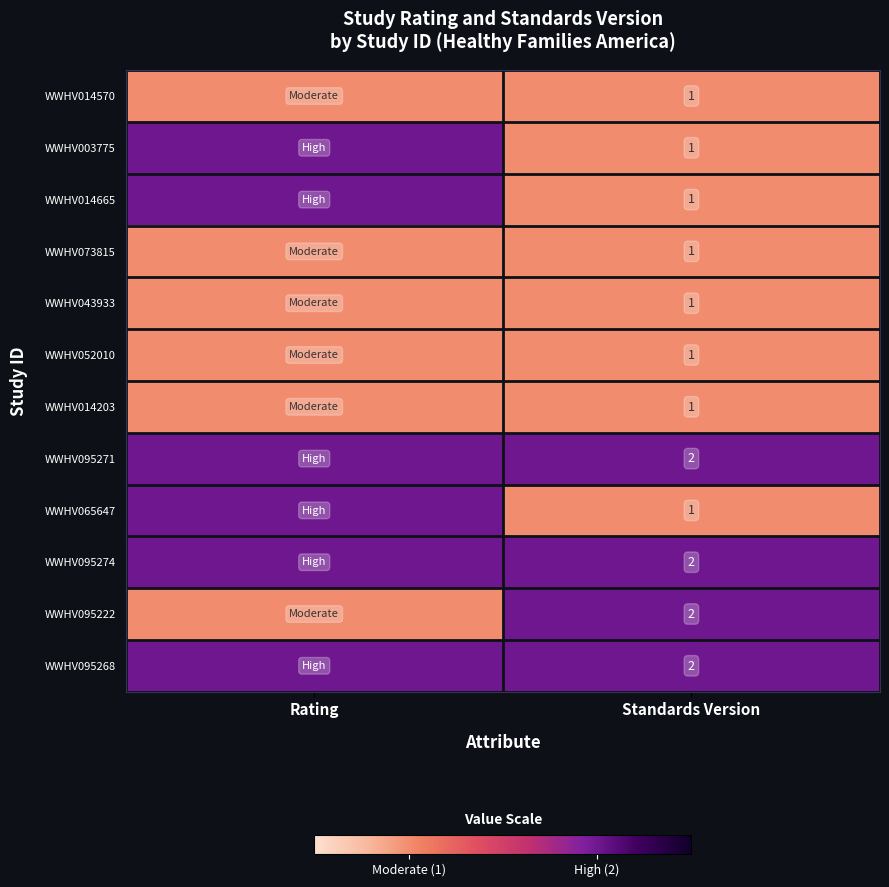

Is it true that WWHV095274 equals 2 at Standards Version?

True